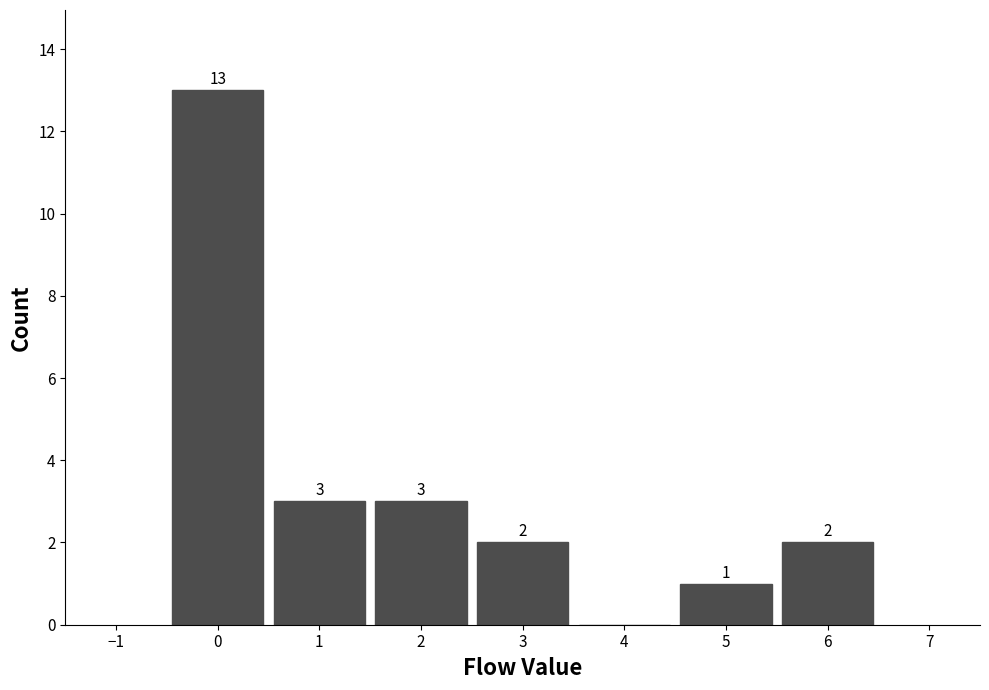

Reading left to right, extract all data points from this chart.

0=13	1=3	2=3	3=2	4=0	5=1	6=2